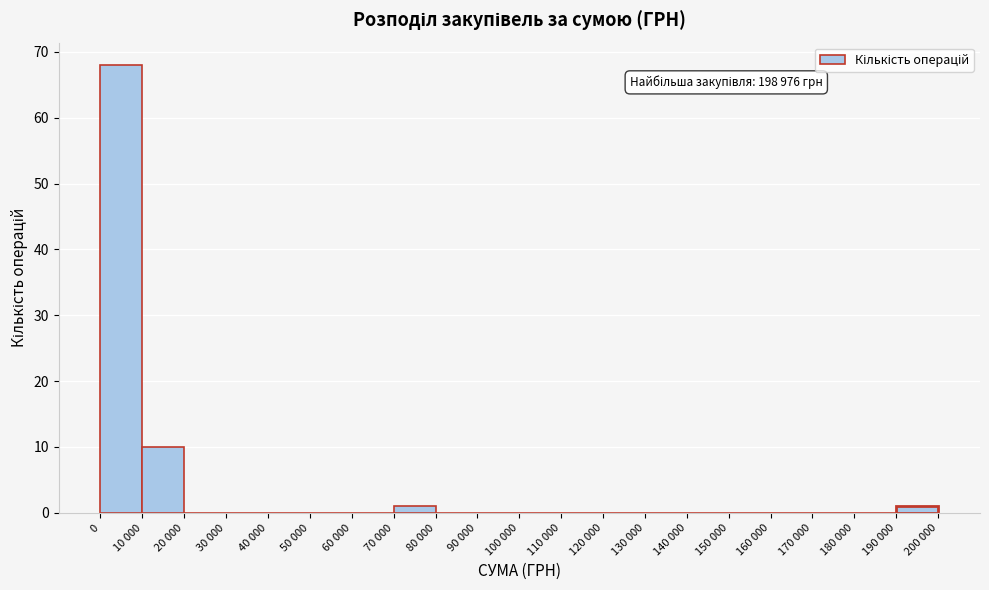

Reading left to right, transcribe all the data shown in this chart.

0=68	10 000=10	20 000=0	30 000=0	40 000=0	50 000=0	60 000=0	70 000=1	80 000=0	90 000=0	100 000=0	110 000=0	120 000=0	130 000=0	140 000=0	150 000=0	160 000=0	170 000=0	180 000=0	190 000=1